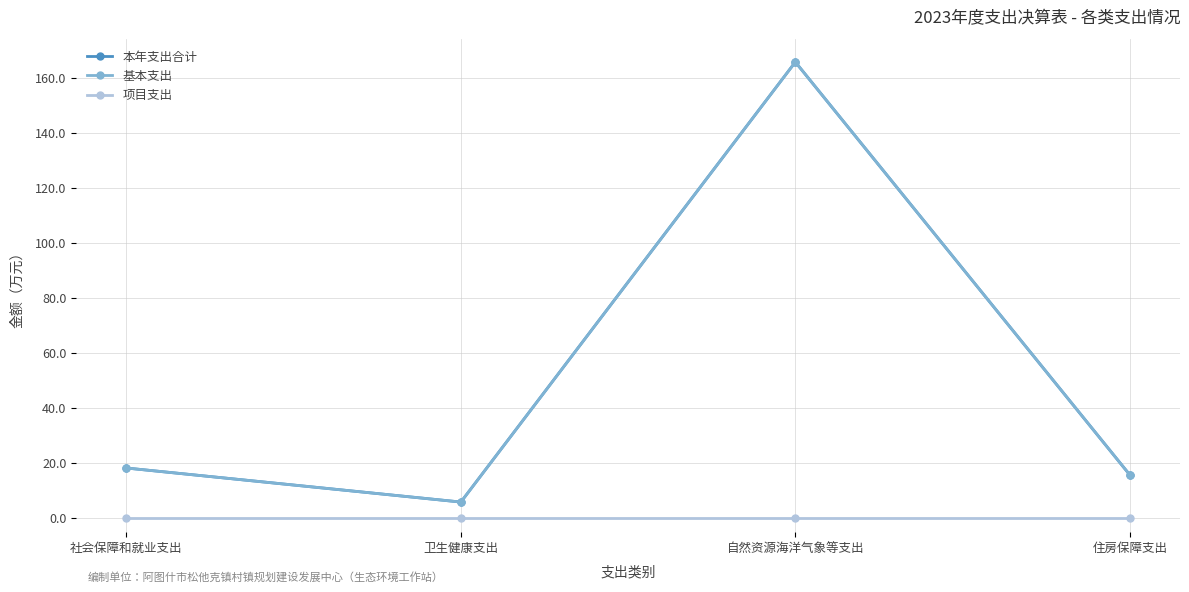

In 本年支出合计, how many points are lower than both neighbors (excluding endpoints)?

1